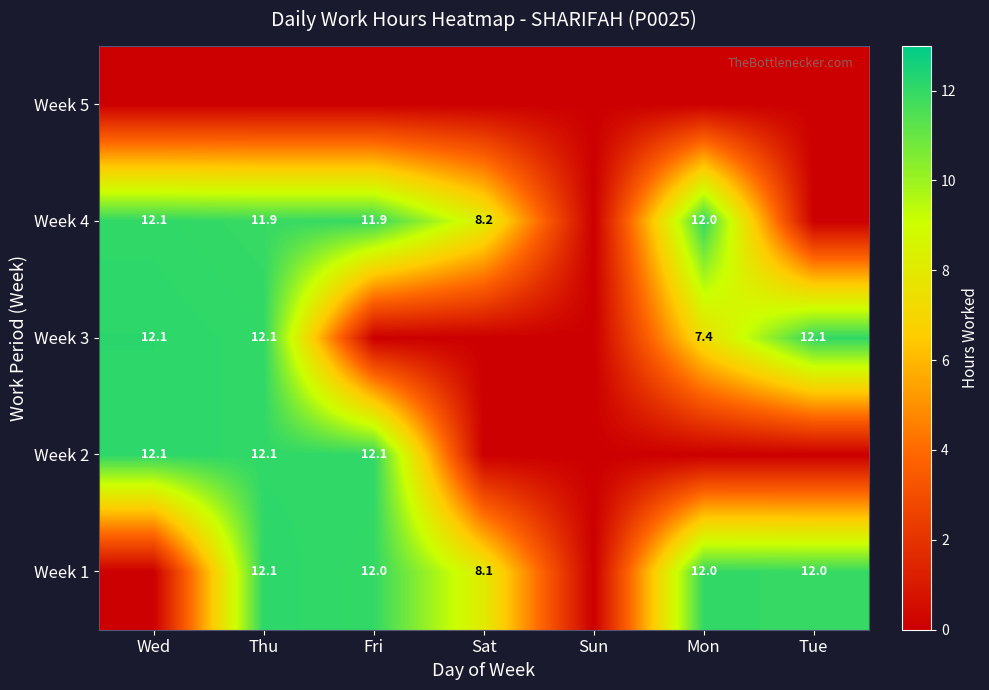

How many data points does each series have?

7